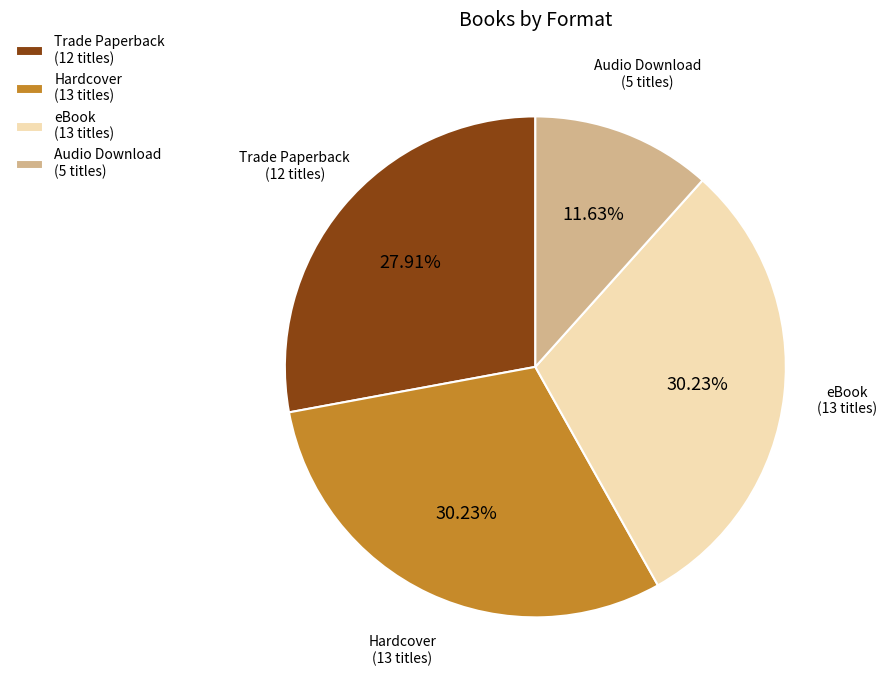

How many segments does this pie chart have?

4